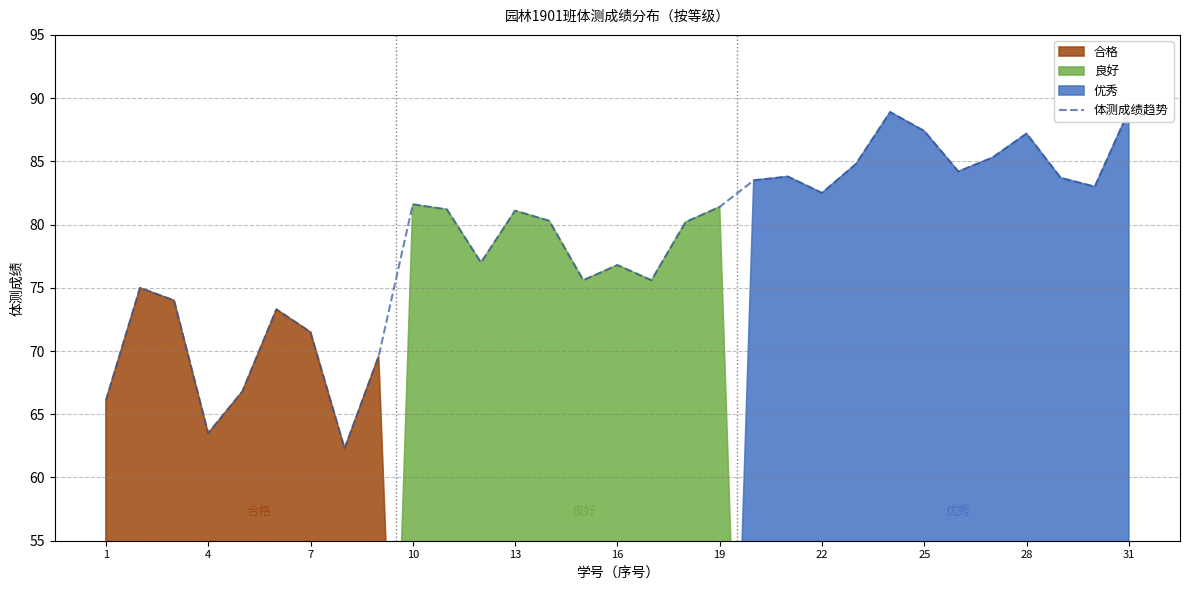

Between 16 and 20, which is larger?

20